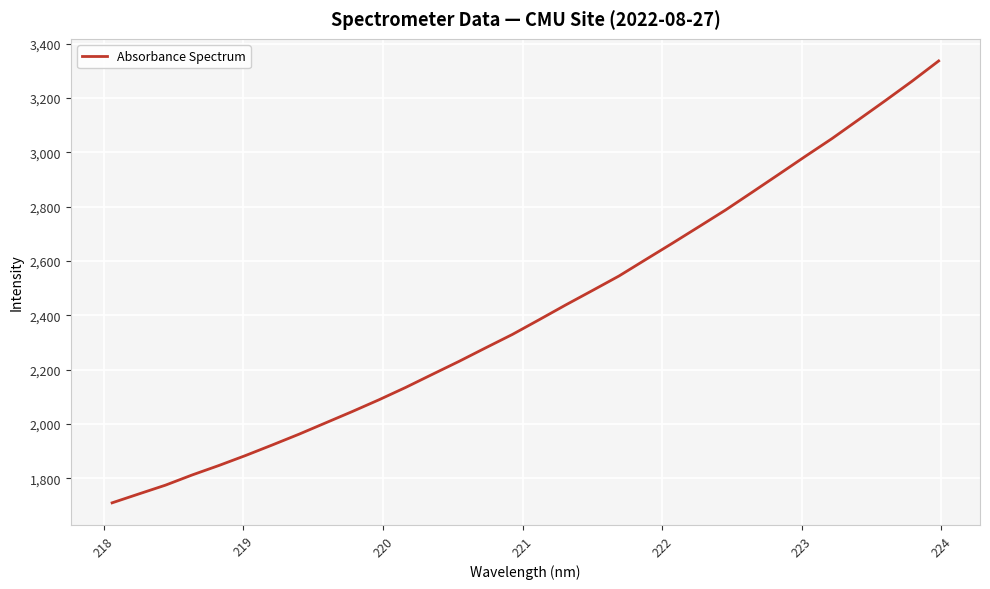

What is the minimum value shown in the chart?

1709.5